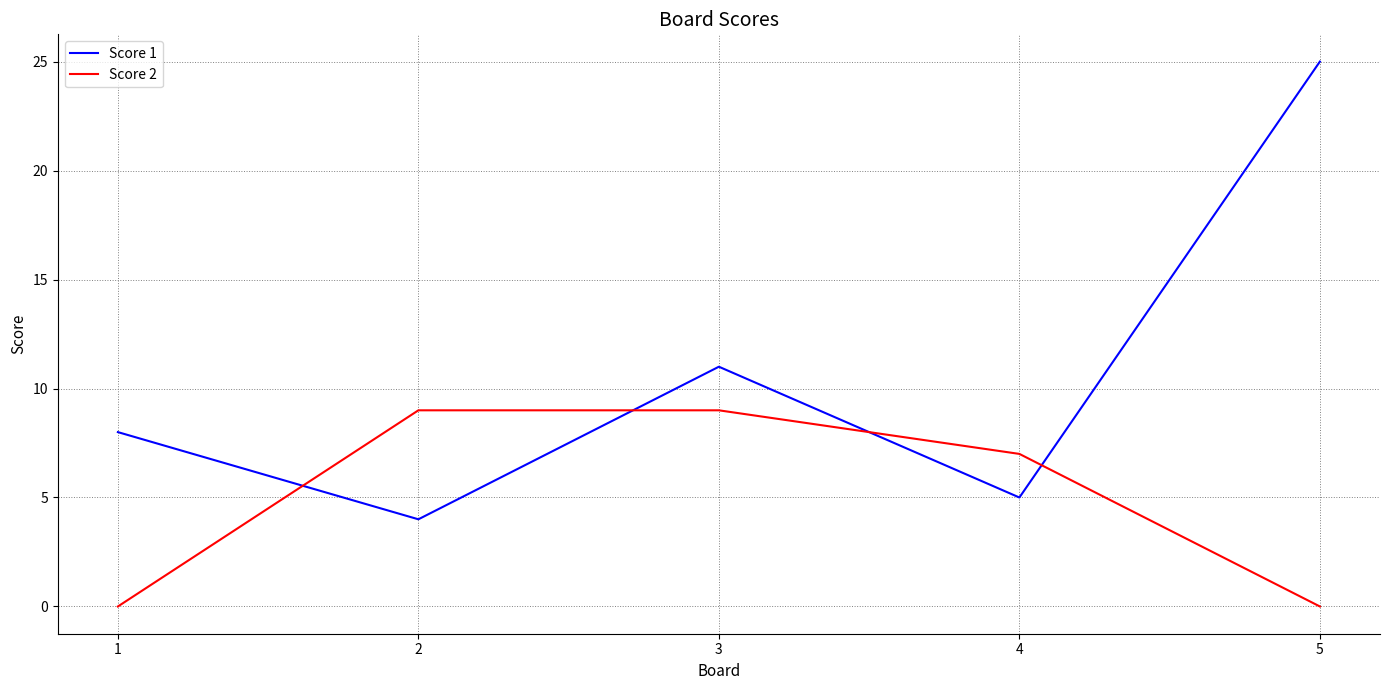

How many values in the Score 2 series are below 7?

2